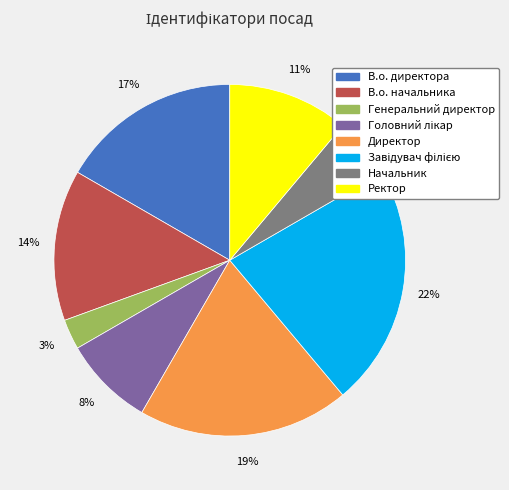

Is the sum of В.о. начальника and Начальник greater than half?

No